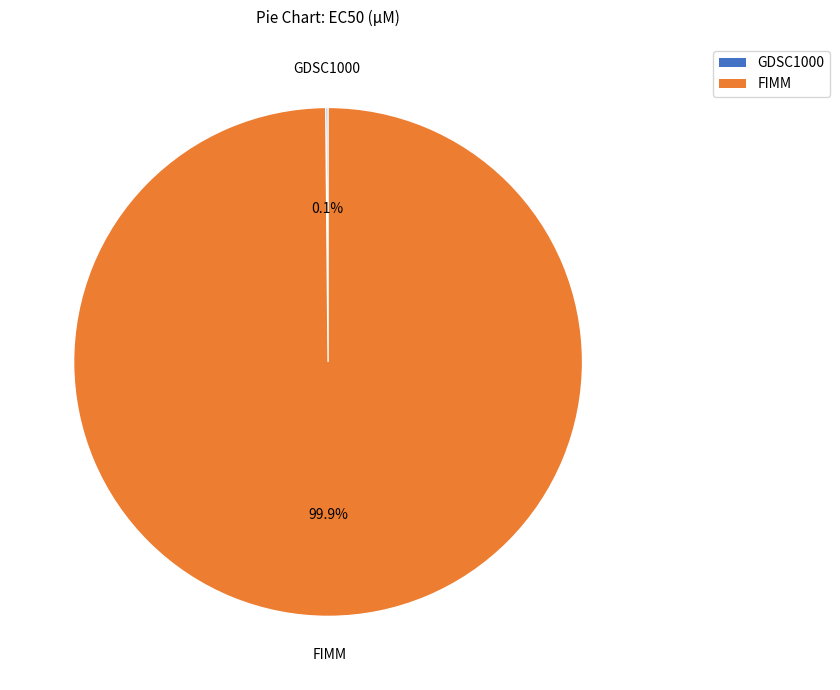

Is there any slice that represents more than half of the pie?

Yes